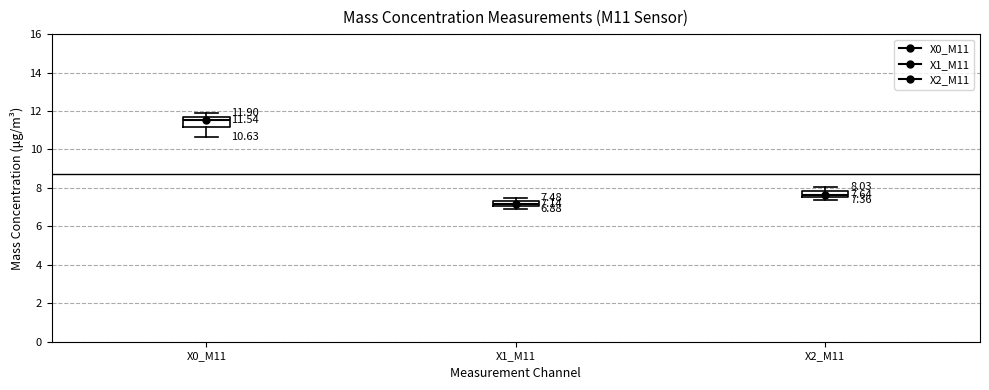

Which box has the lowest median line?

X1_M11